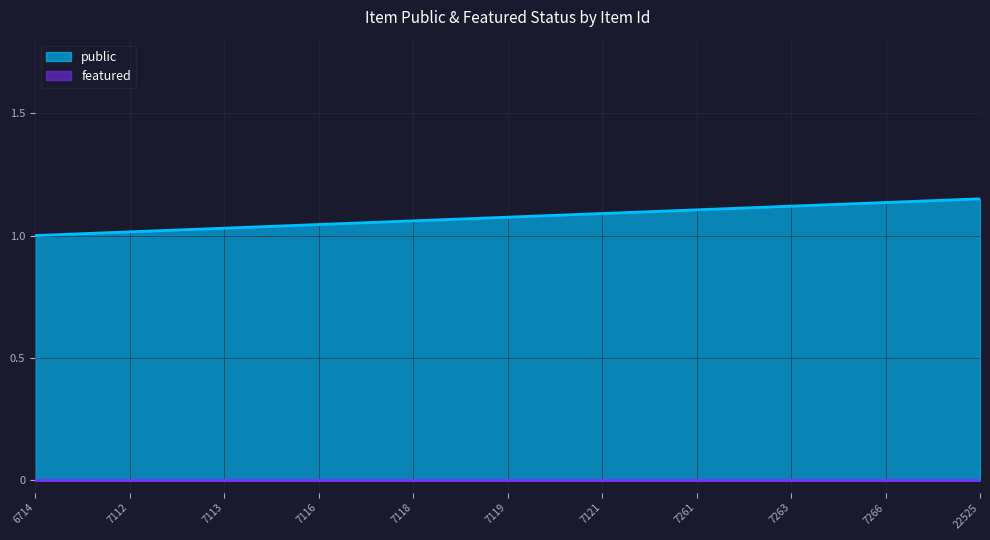

At how many categories does at least one series exceed 0?

300